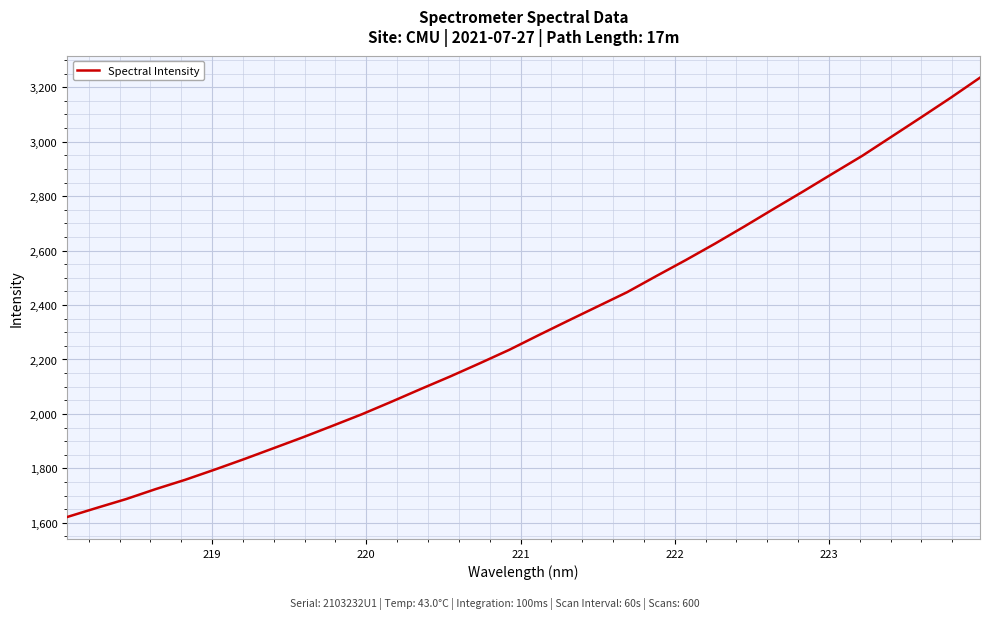

What is the minimum value shown in the chart?

1621.5